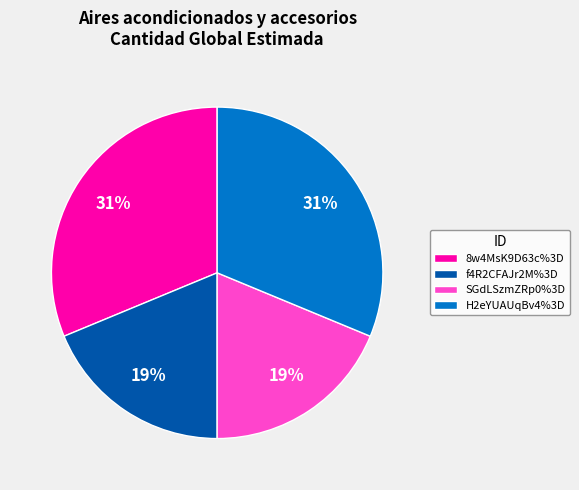

To the nearest percent, what portion does 8w4MsK9D63c%3D represent?

31%